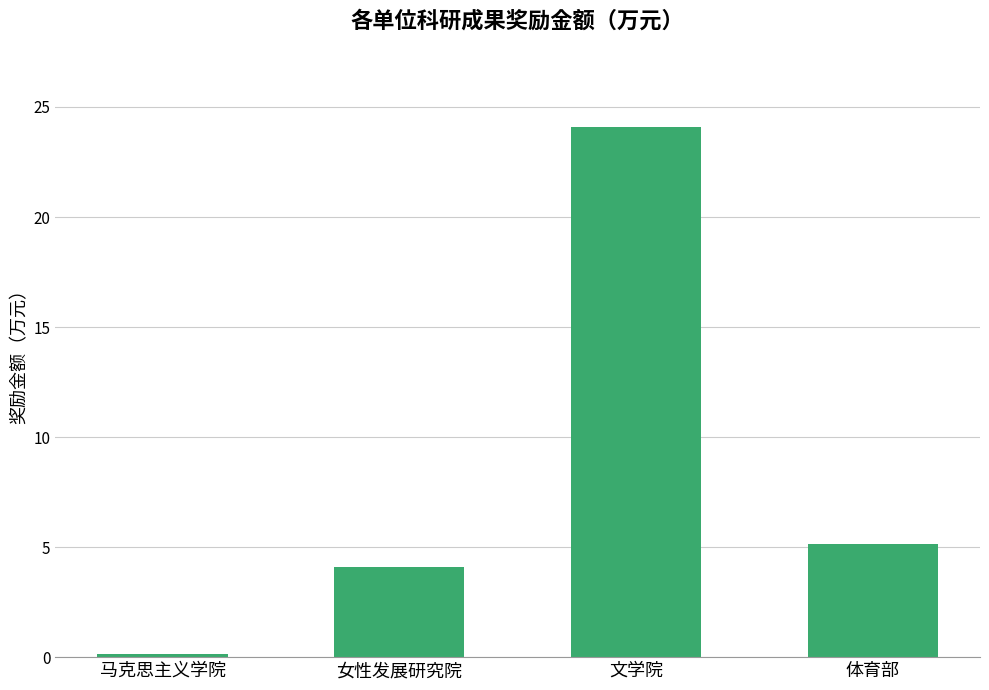

Reading left to right, extract all data points from this chart.

马克思主义学院=0.1	女性发展研究院=4.1	文学院=24.1	体育部=5.1